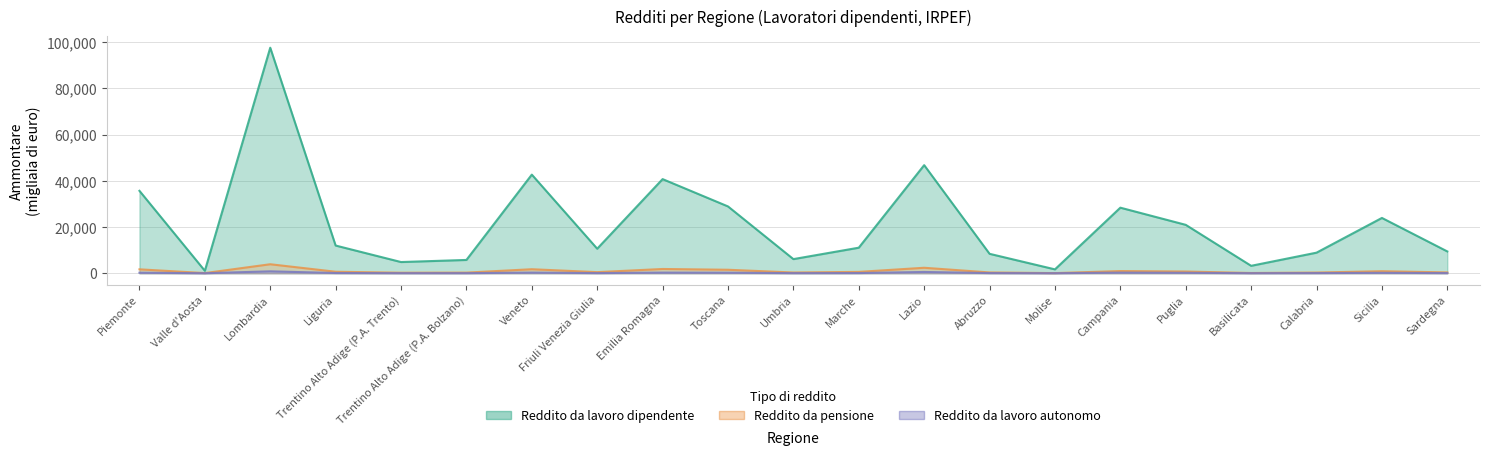

Reading right to left, transcribe all the data shown in this chart.

Reddito da lavoro dipendente: 9438.5	23929.6	8907.0	3216.3	20942.0	28368.4	1679.3	8409.0	46770.6	11056.4	6116.5	28909.1	40729.5	10616.1	42671.0	5756.5	4850.1	11988.7	97574.9	1066.6	35656.6
Reddito da pensione: 359.4	882.0	304.2	109.6	751.2	952.5	64.3	350.7	2372.5	589.0	321.7	1510.6	1844.6	479.9	1740.2	275.0	225.6	652.5	3895.3	70.7	1697.0
Reddito da lavoro autonomo: 70.7	182.9	73.0	29.0	195.6	274.3	17.2	73.8	555.6	84.2	50.6	240.2	283.1	66.3	282.4	39.8	37.6	105.0	826.6	8.2	234.9